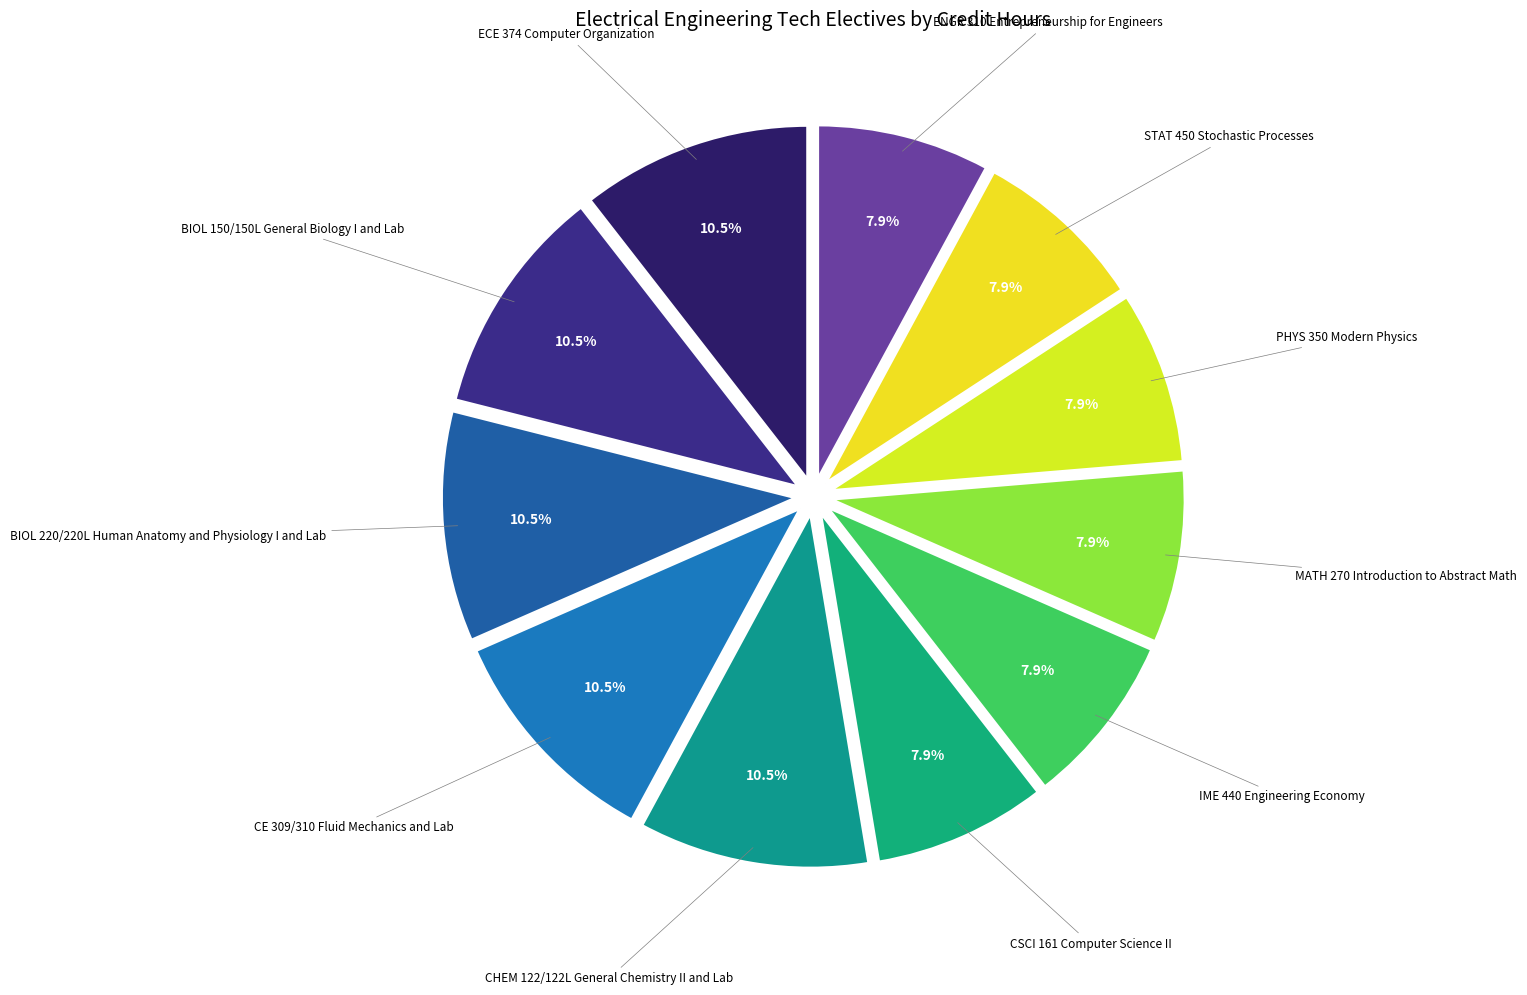

Between ENGR 310 Entrepreneurship for Engineers and ECE 374 Computer Organization, which is larger?

ECE 374 Computer Organization